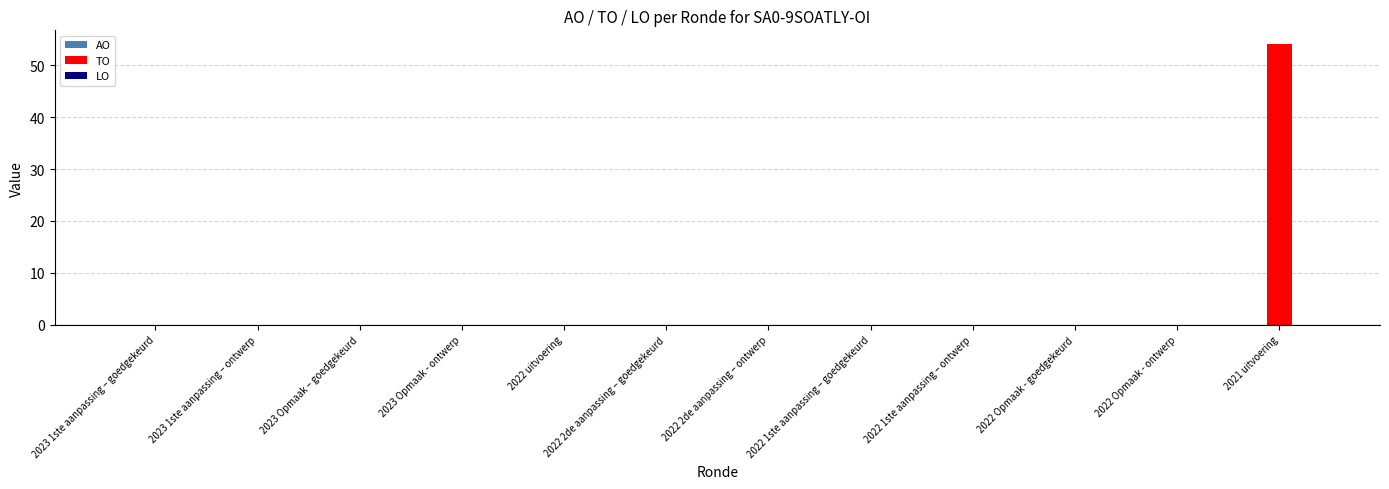

What is the sum of all TO values?

54